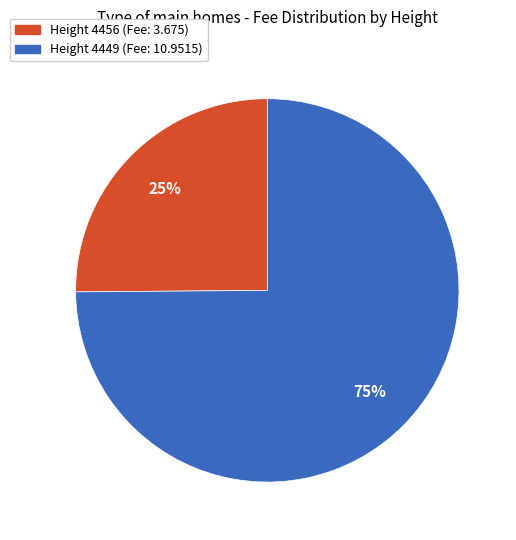

How many segments does this pie chart have?

2